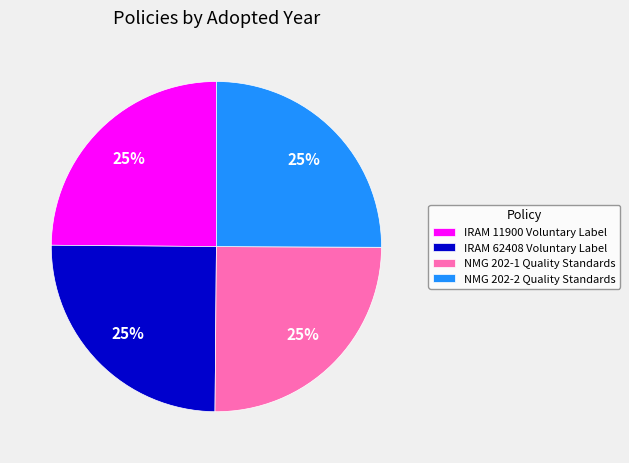

What is the ratio of the value at NMG 202-1 Quality Standards to the value at IRAM 62408 Voluntary Label?

1.0